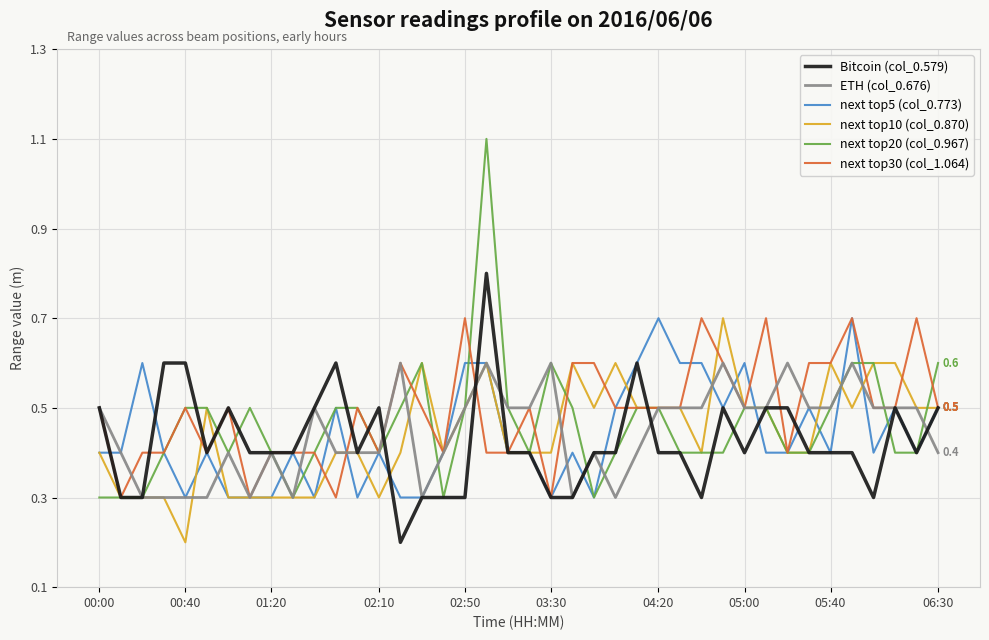

True or false: next top30 (col_1.064) and next top20 (col_0.967) cross at least once.

True